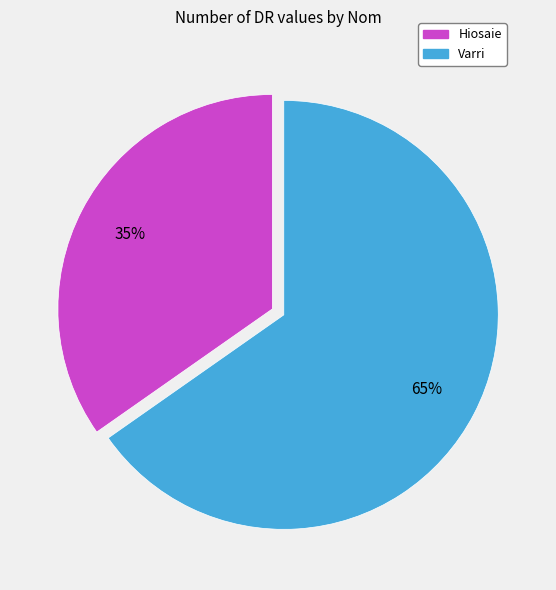

Between Hiosaie and Varri, which is larger?

Varri